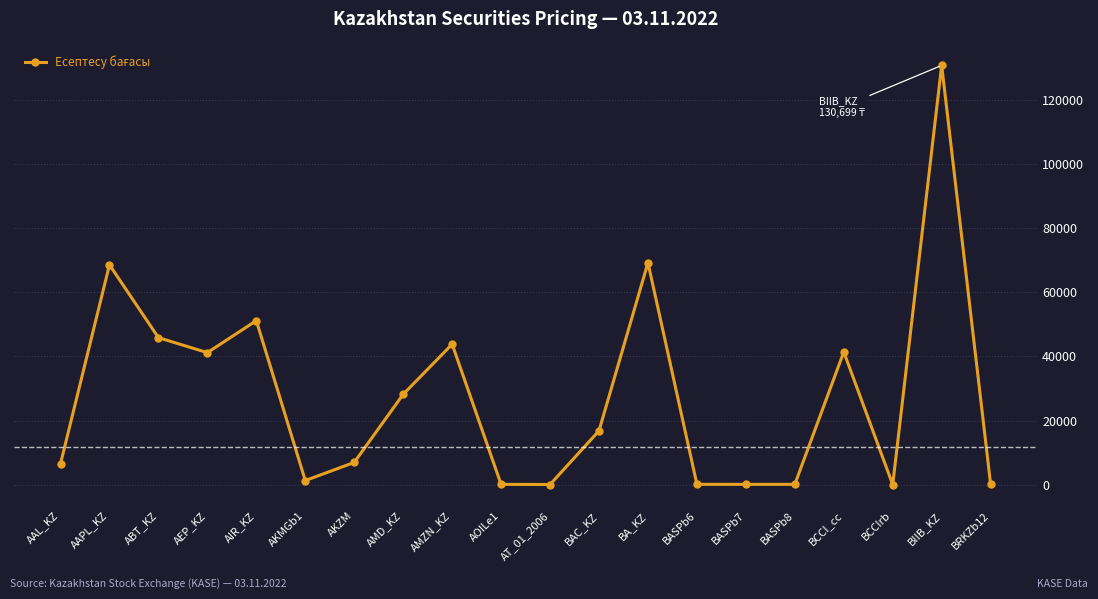

Is this an area chart (filled region under the line)?

No